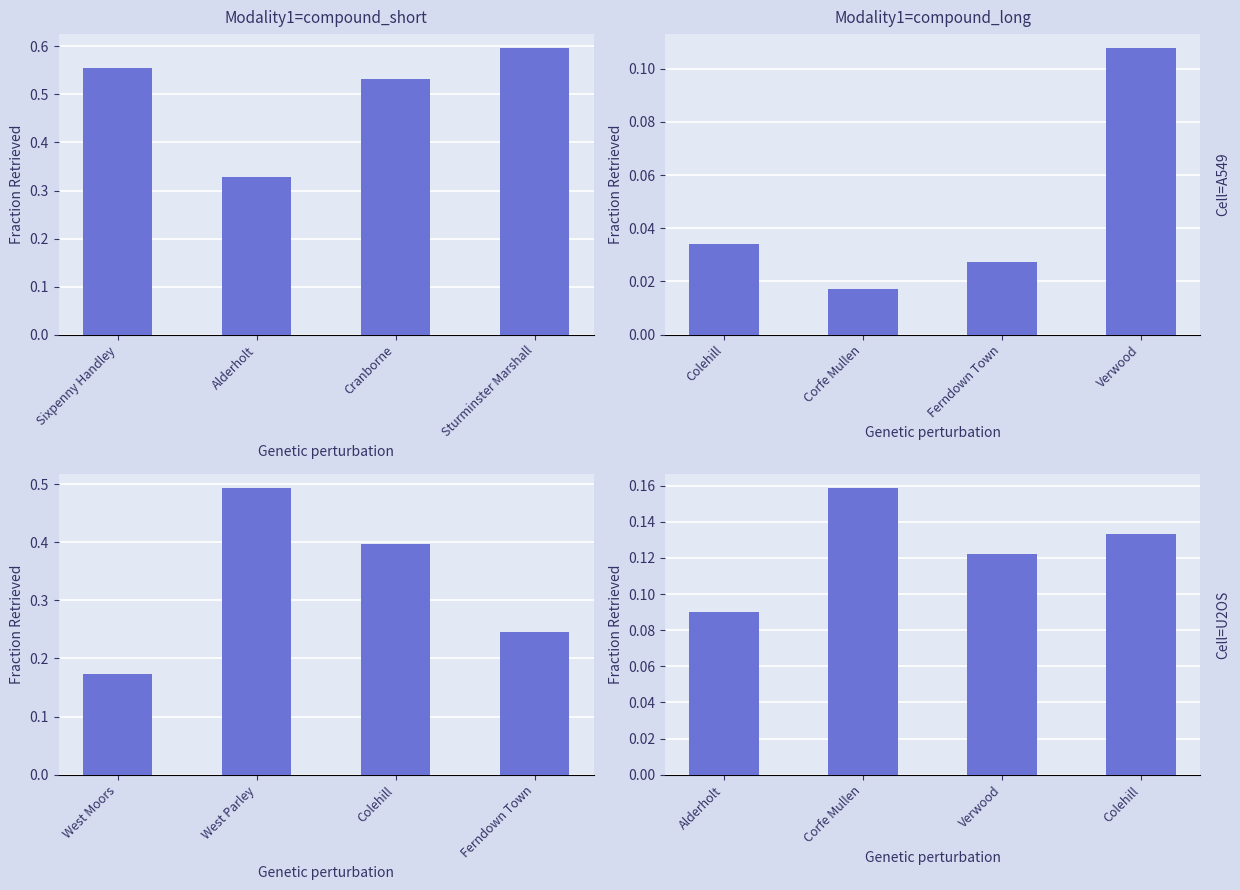

What position from the left is Cranborne?

3